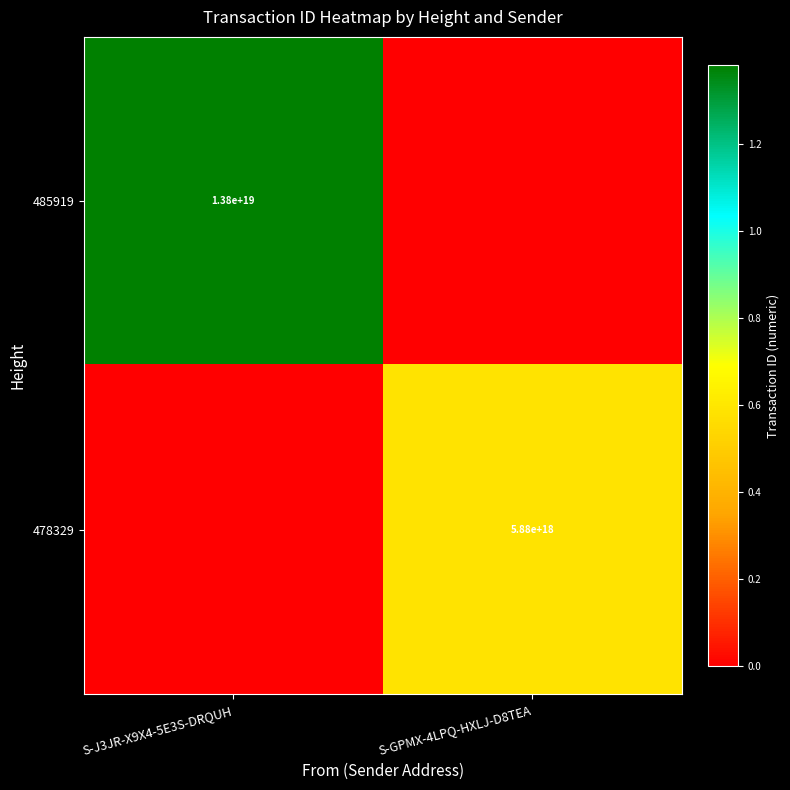

At which category is the sum across all series the highest?

S-J3JR-X9X4-5E3S-DRQUH